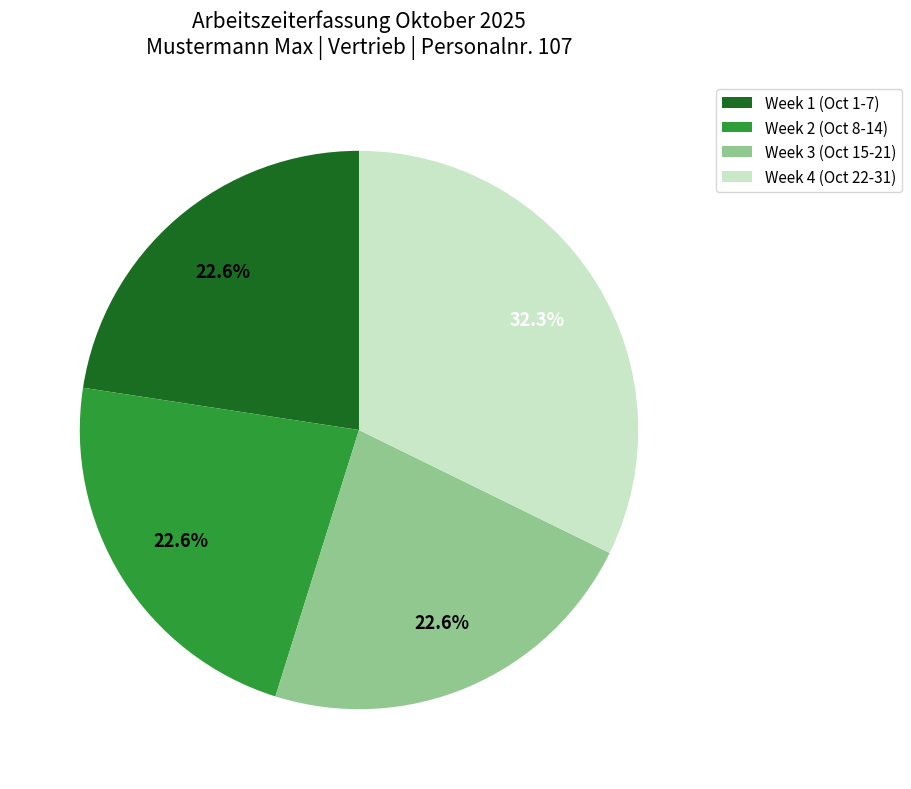

Is there any slice that represents more than half of the pie?

No